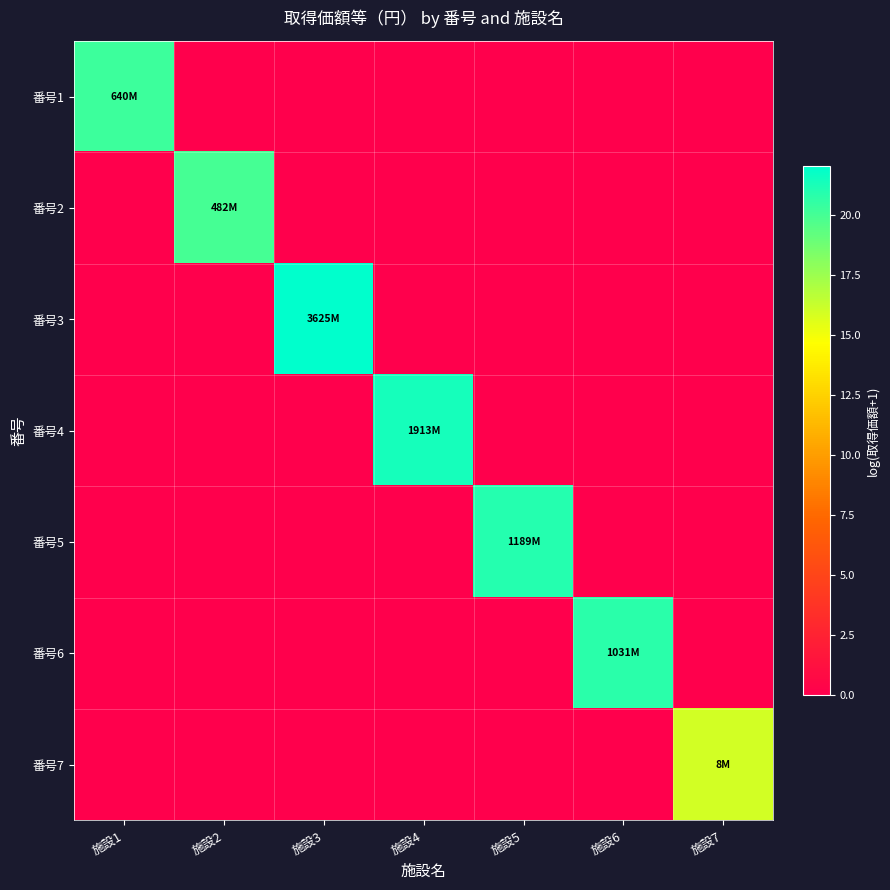

How many series are shown in this chart?

7